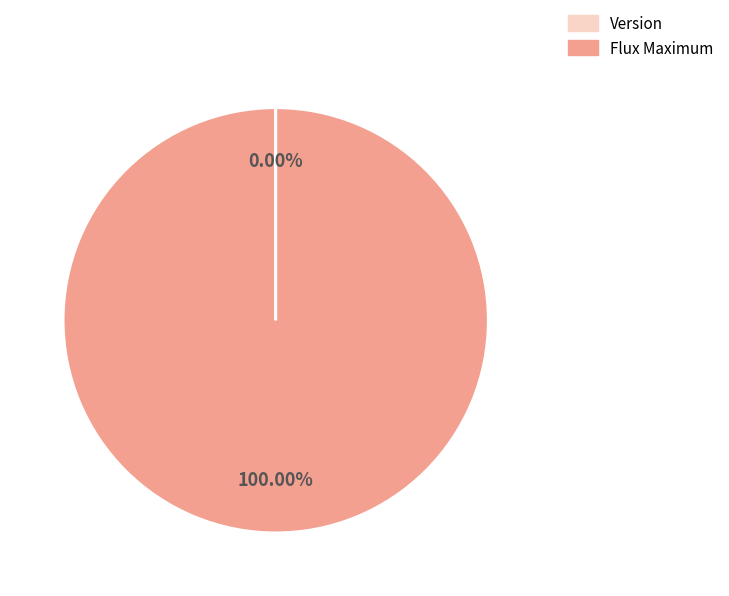

Which slice represents more than half of the pie?

Flux Maximum